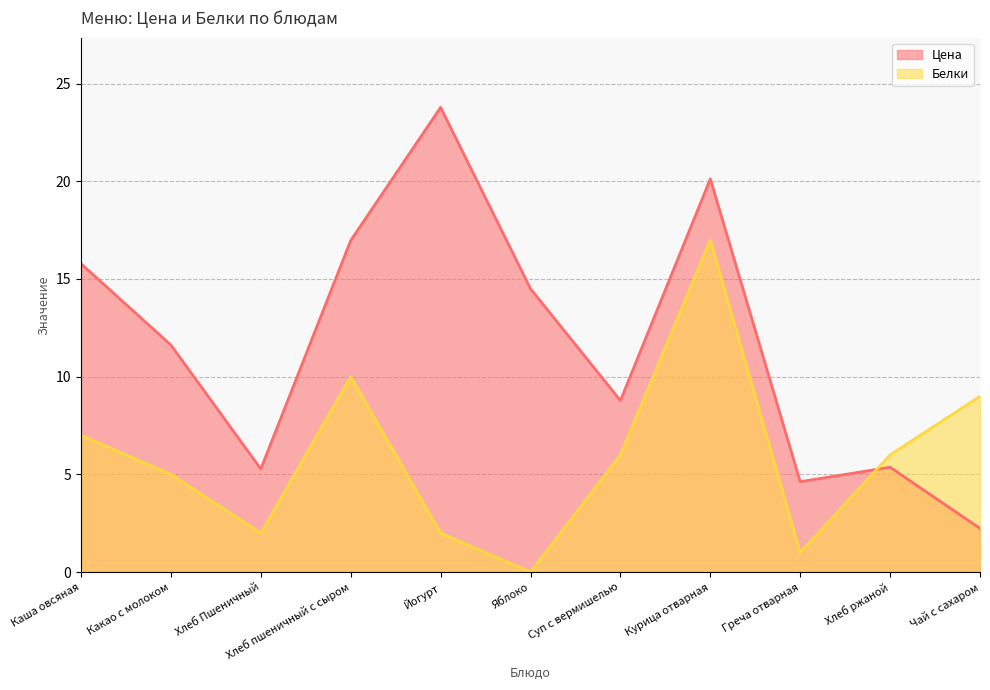

At which label does Белки reach its minimum?

Яблоко